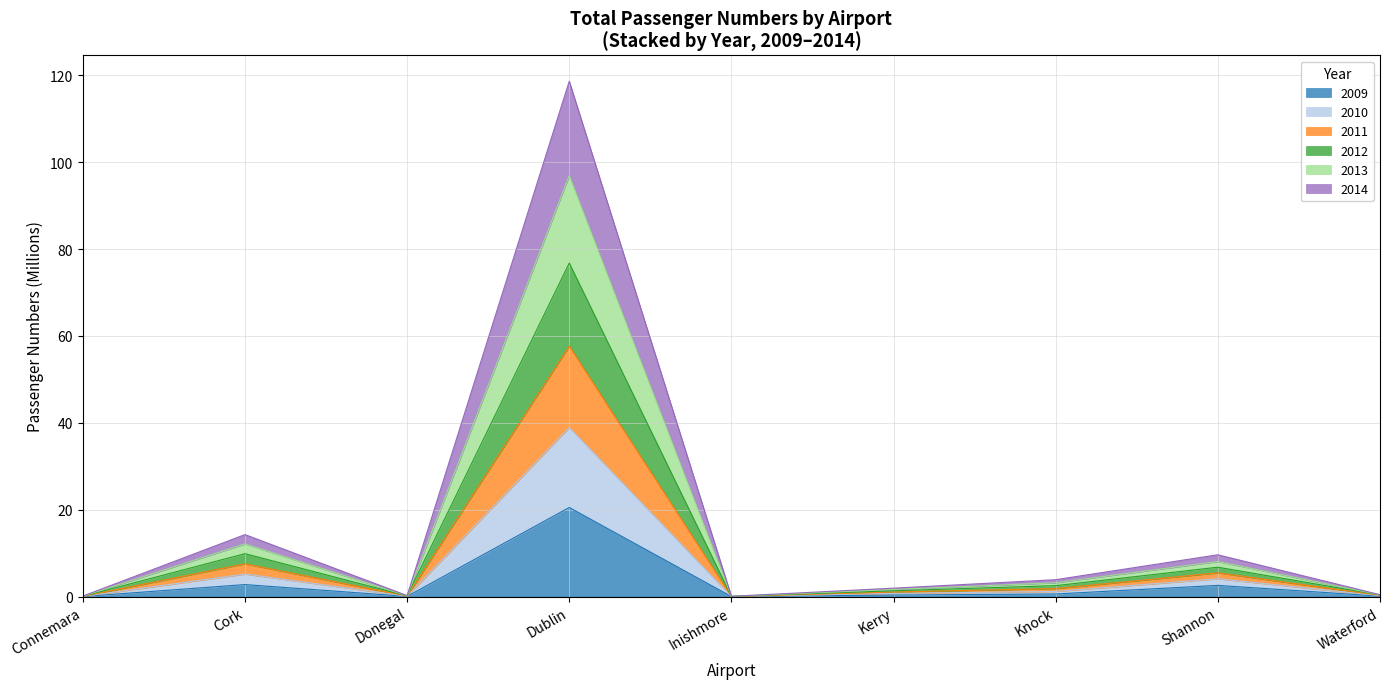

What is the highest value of the 2009 series?

20.5